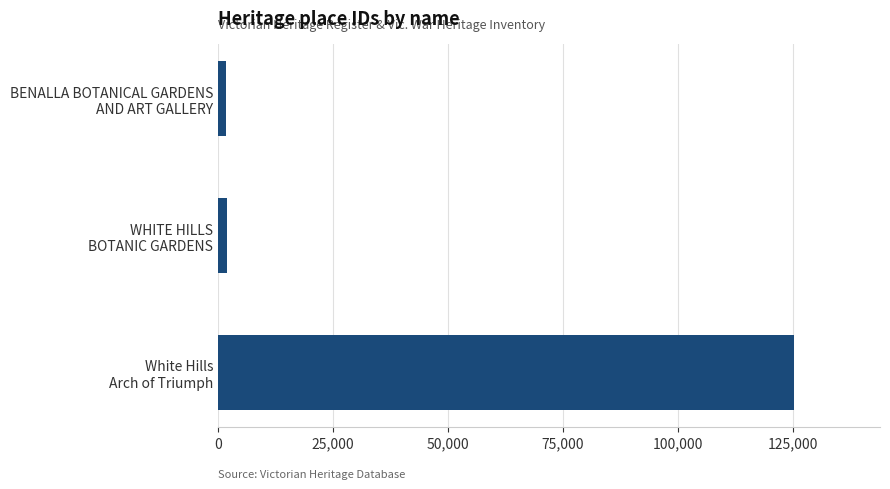

What is the sum of all values?

128980